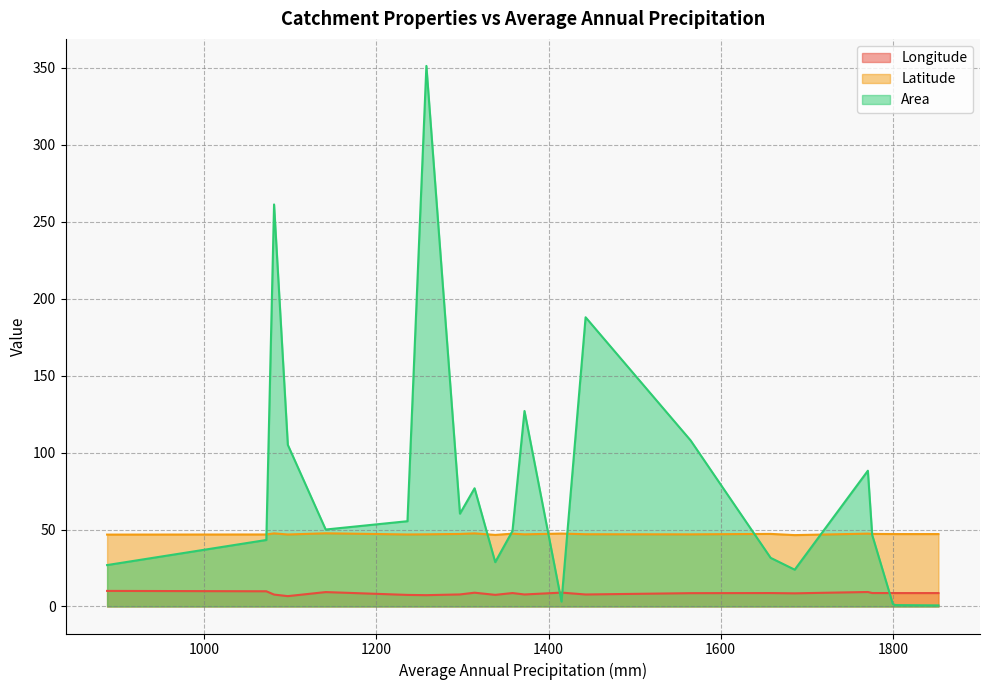

True or false: Latitude has more than 0 interior local peaks.

True